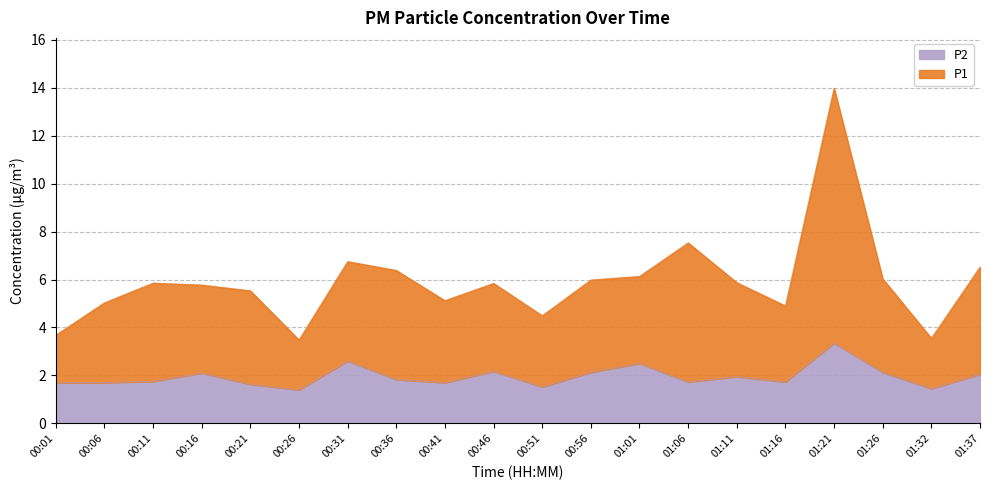

True or false: P2 and P1 cross at least once.

False